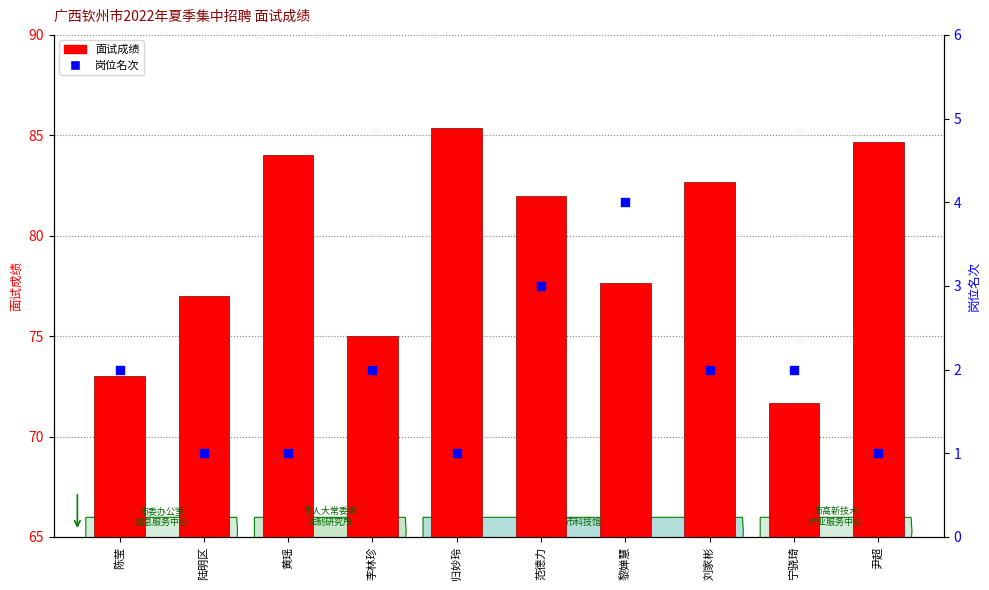

What are all the series names shown in the legend?

面试成绩, 岗位名次